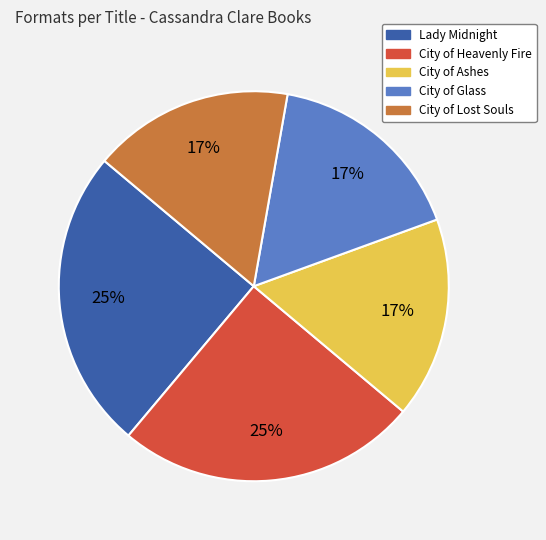

Approximately how many times larger is the value at City of Lost Souls compared to City of Heavenly Fire?

0.7